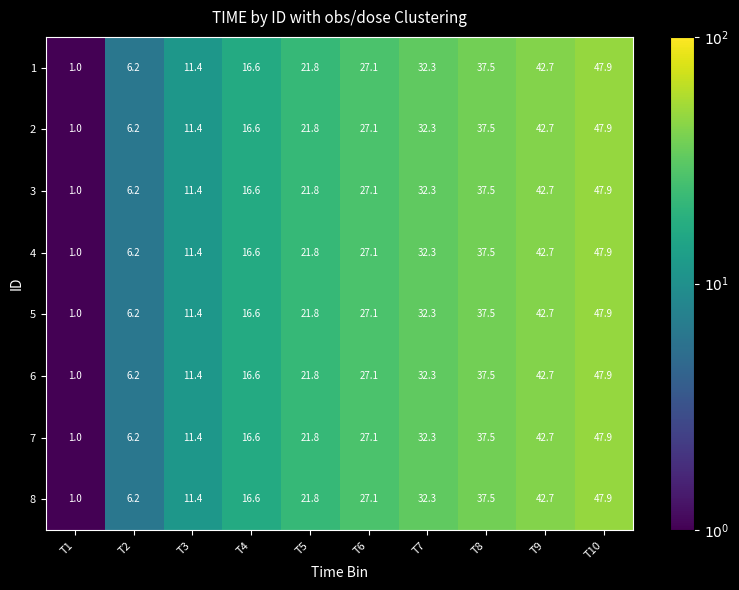

The value of 2 at T2 is 6.2. True or false?

True